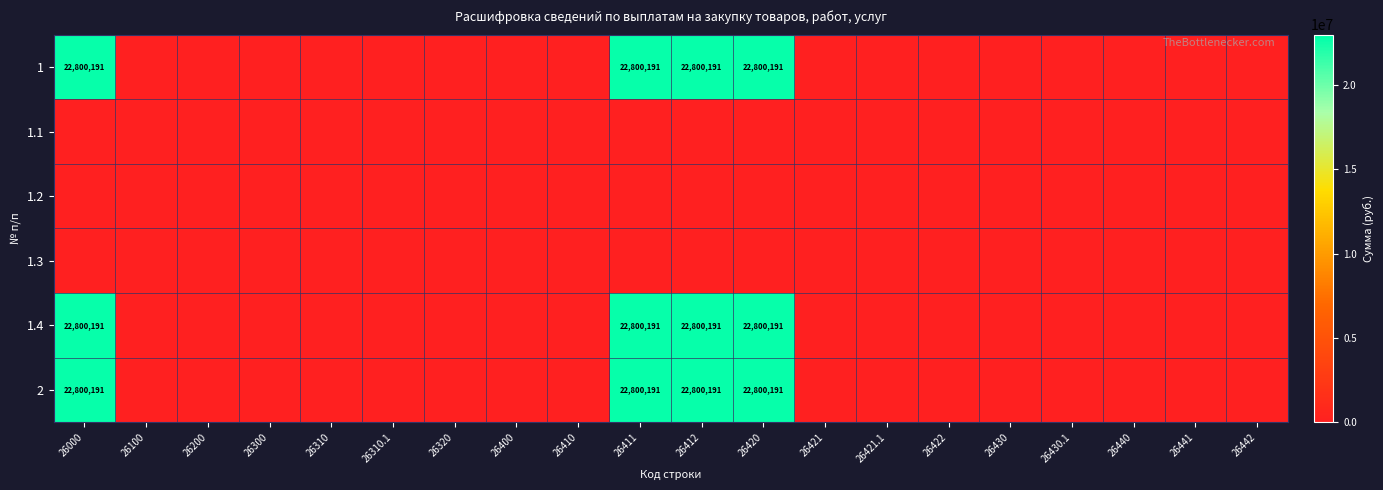

True or false: 1 has a value of 22800191 at 26000.

True